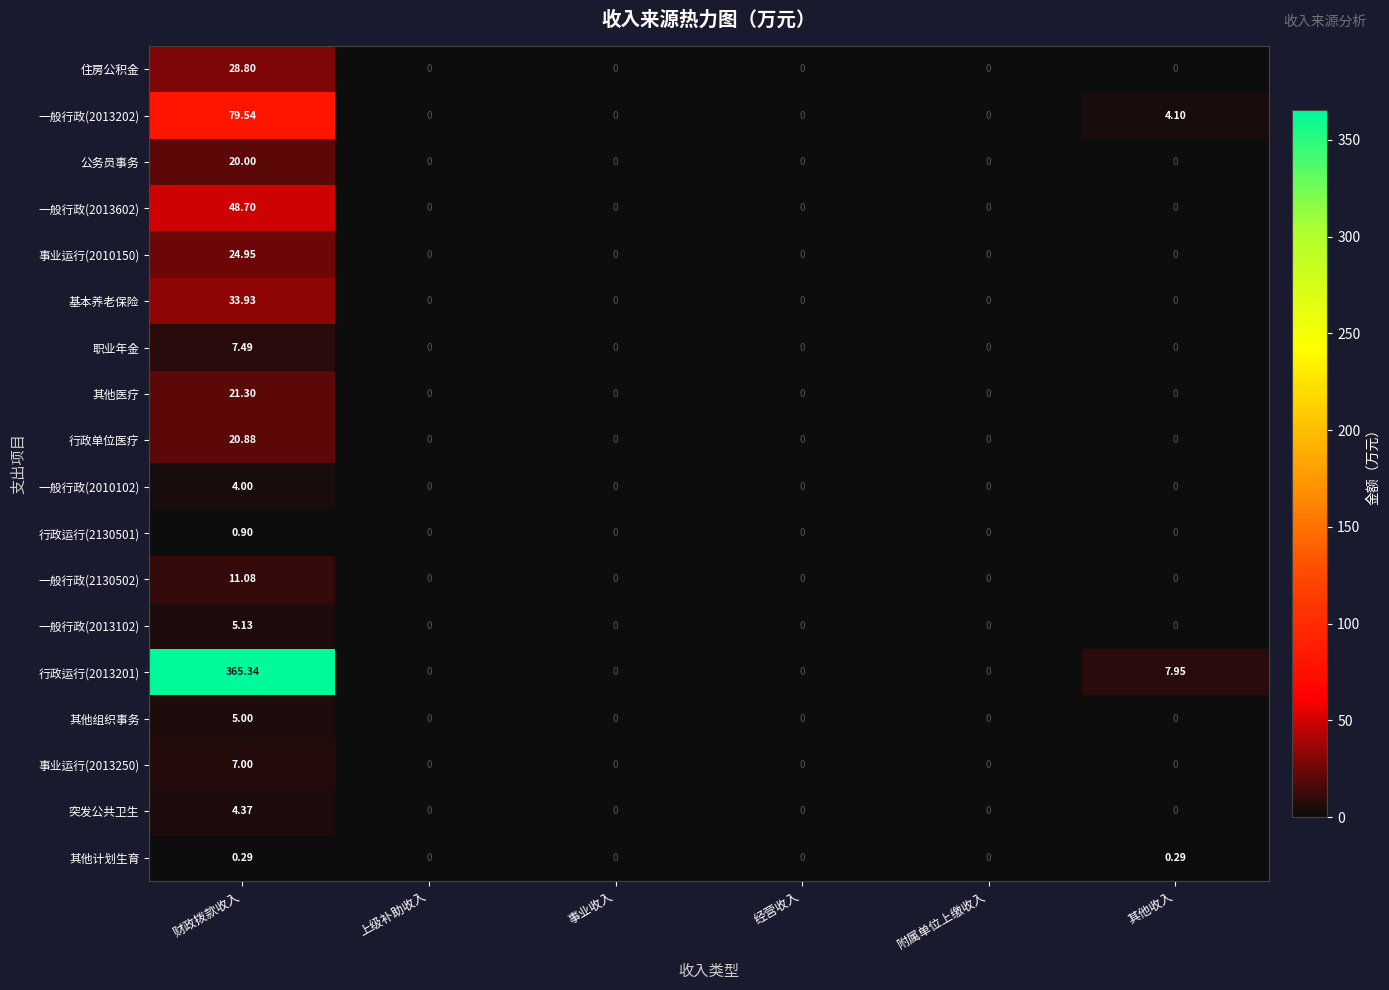

Which category has the highest value in the 行政运行(2013201) series?

财政拨款收入